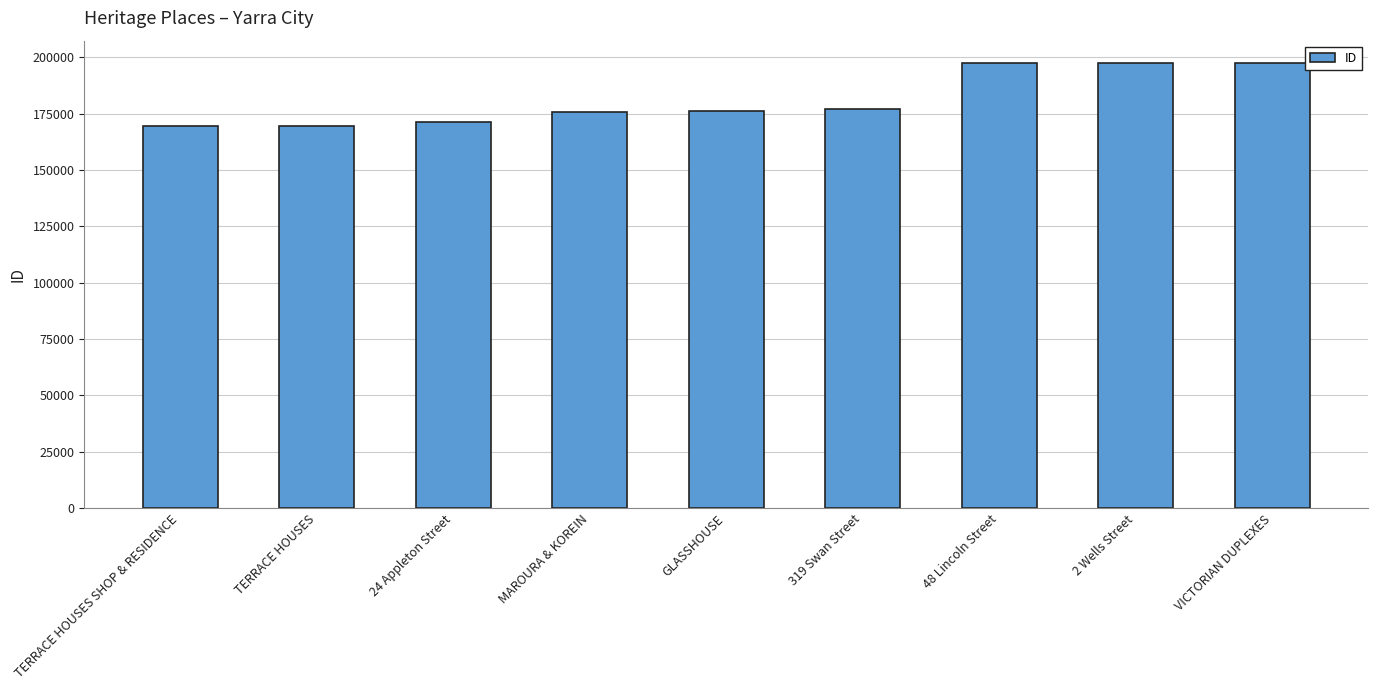

What is the change in value from 48 Lincoln Street to VICTORIAN DUPLEXES?

+2